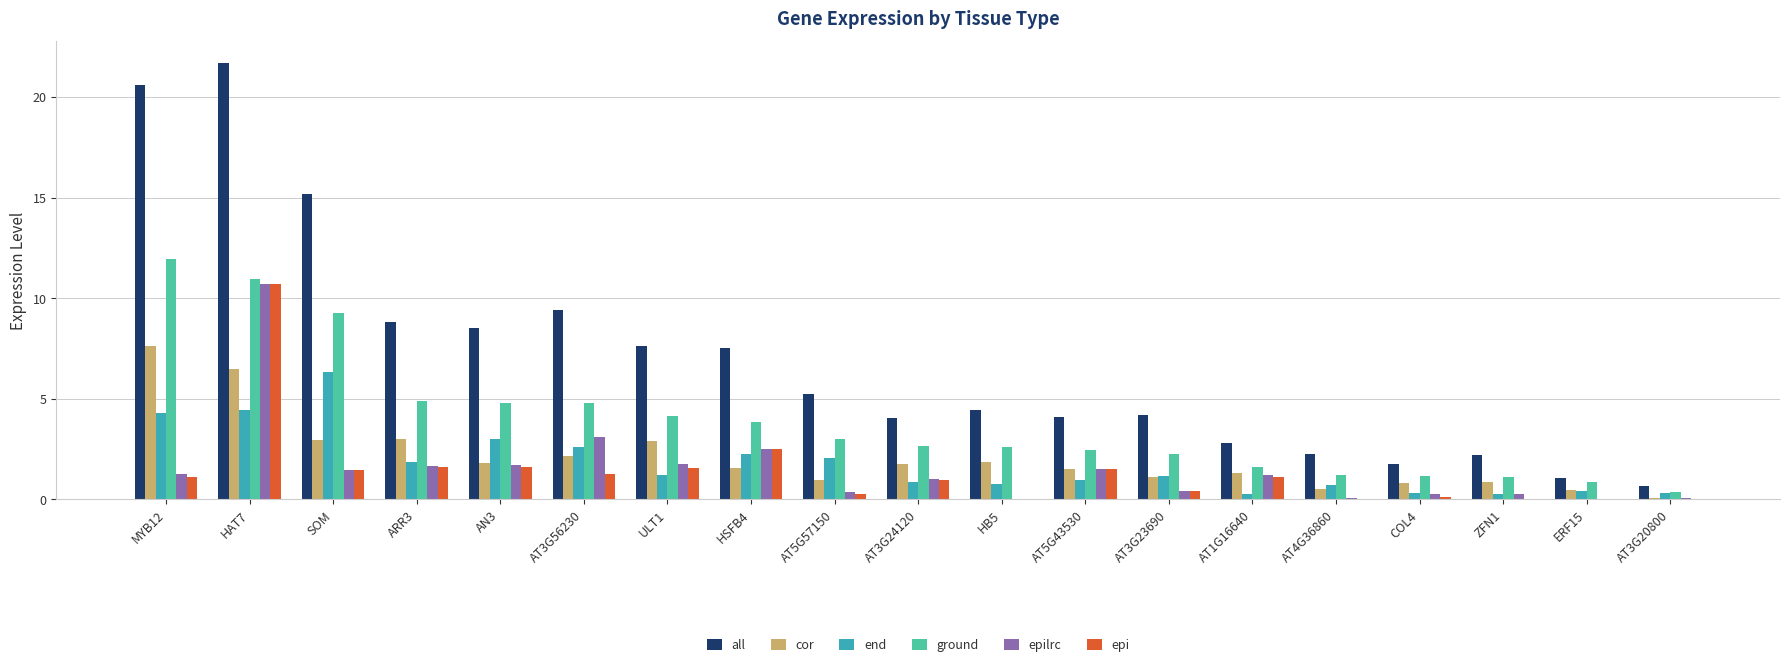

What is the sum of all ground values?

74.0